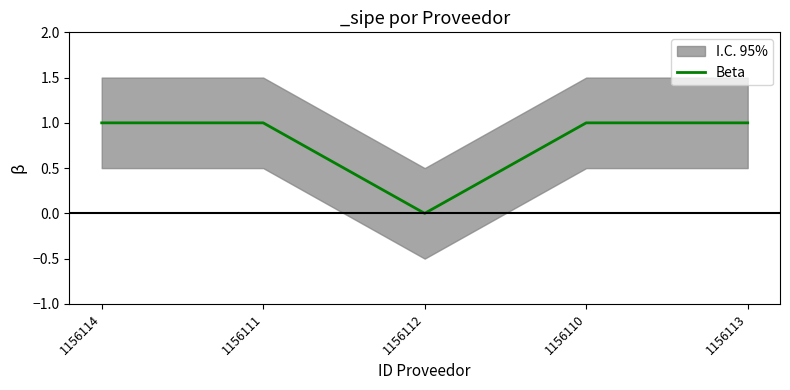

How many data points are less than 1?

1